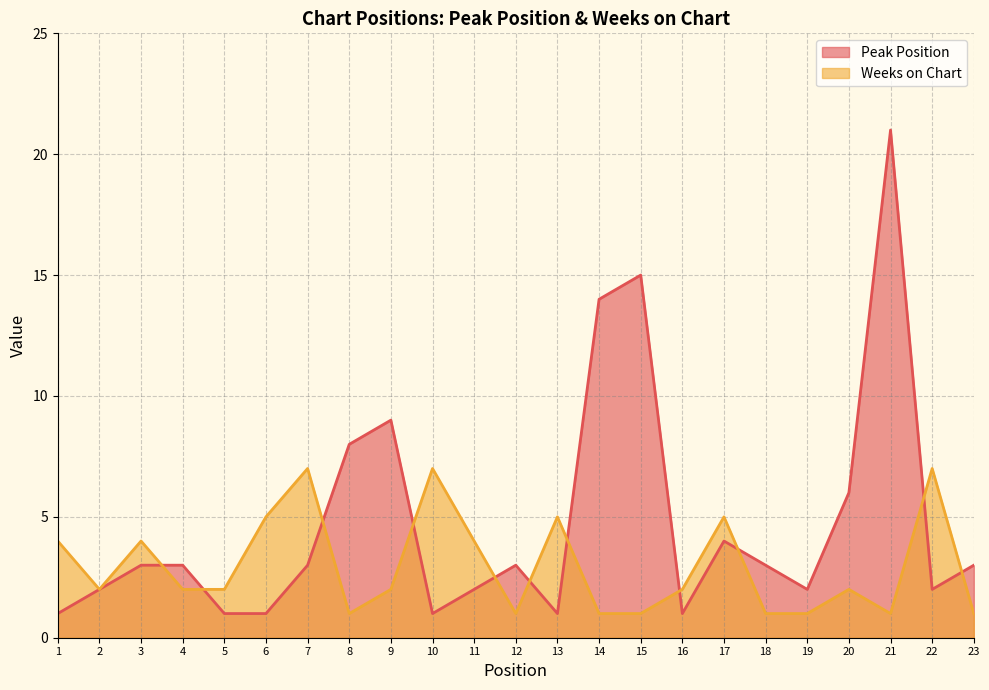

Does the chart have visible grid lines?

Yes